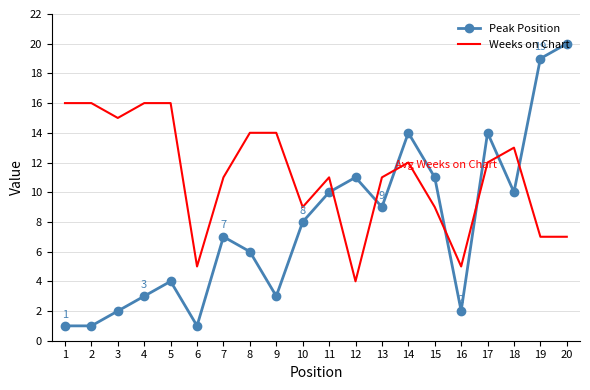

Reading left to right, extract all data points from this chart.

Peak Position: 1	1	2	3	4	1	7	6	3	8	10	11	9	14	11	2	14	10	19	20
Weeks on Chart: 16	16	15	16	16	5	11	14	14	9	11	4	11	12	9	5	12	13	7	7